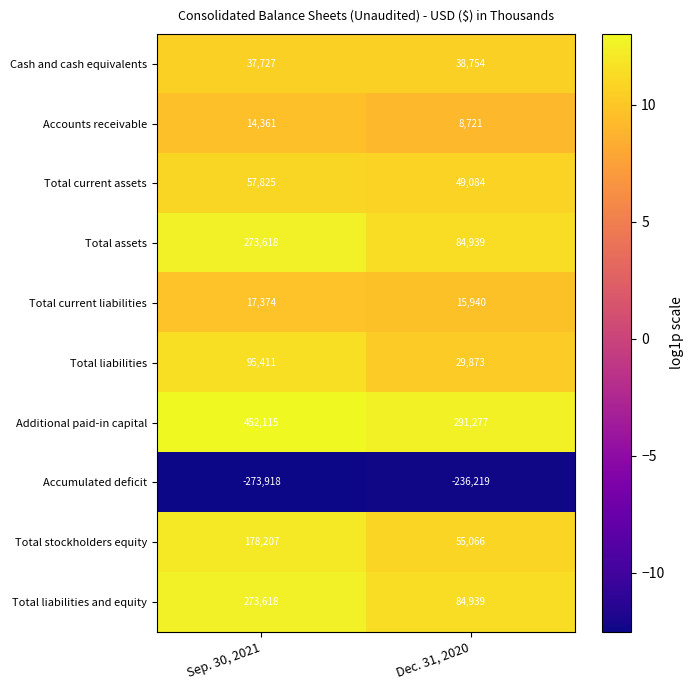

Which series has the largest total across all categories?

Additional paid-in capital